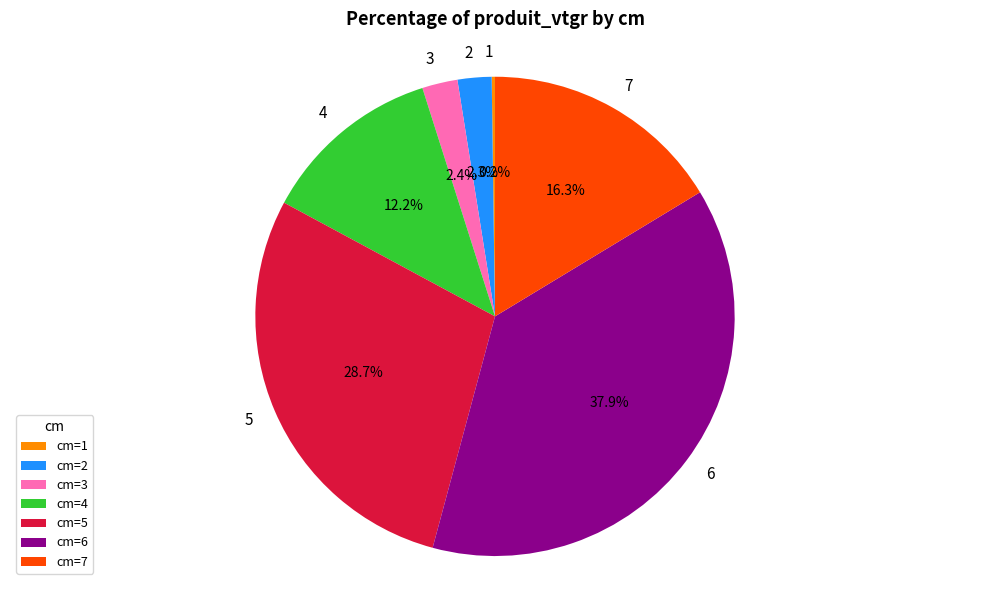

Is there a majority slice in this chart?

No